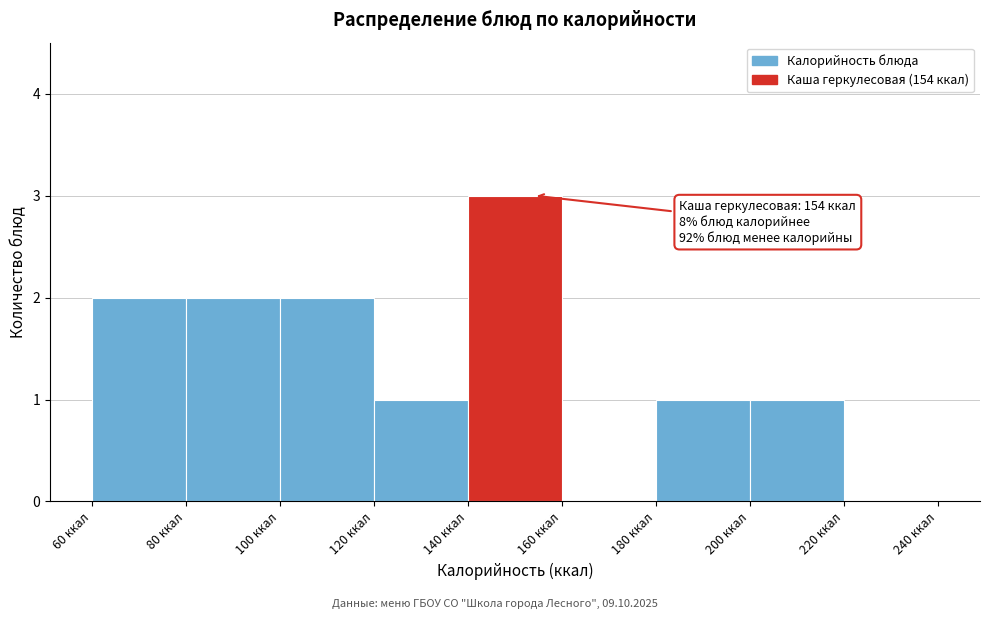

Over which range of the x-axis is the bar tallest?

140 to 160